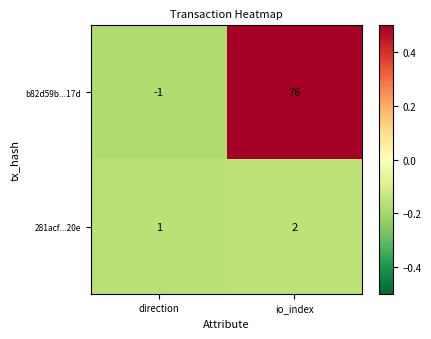

At which category does the chart reach its minimum across all series?

direction